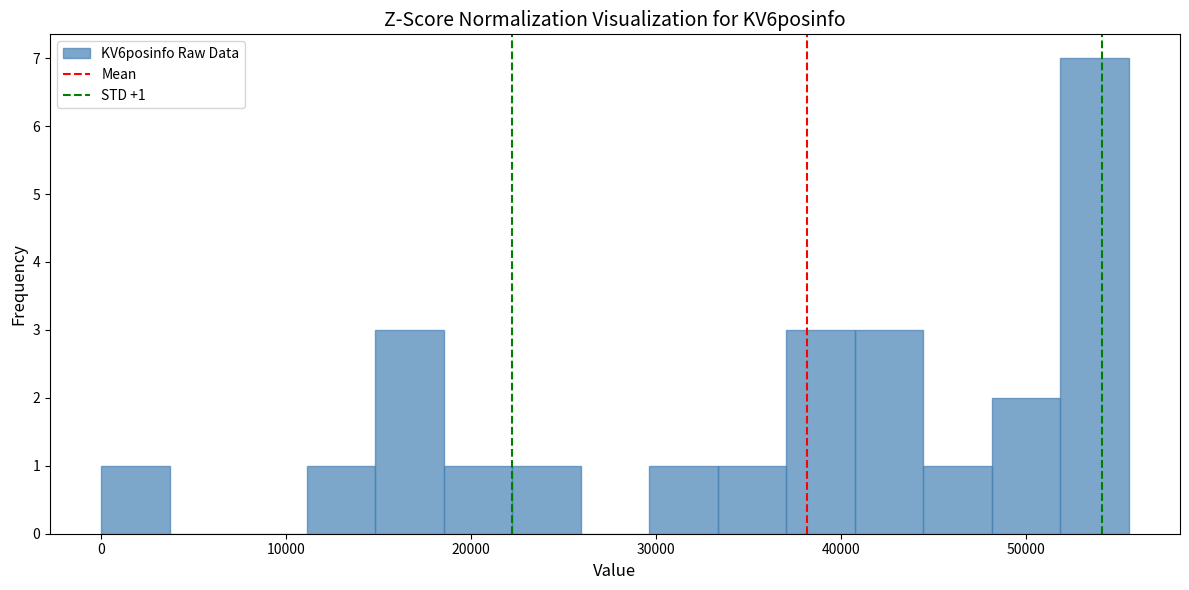

Read against the x-axis, roughly where is the centre of the tallest bar?

54000